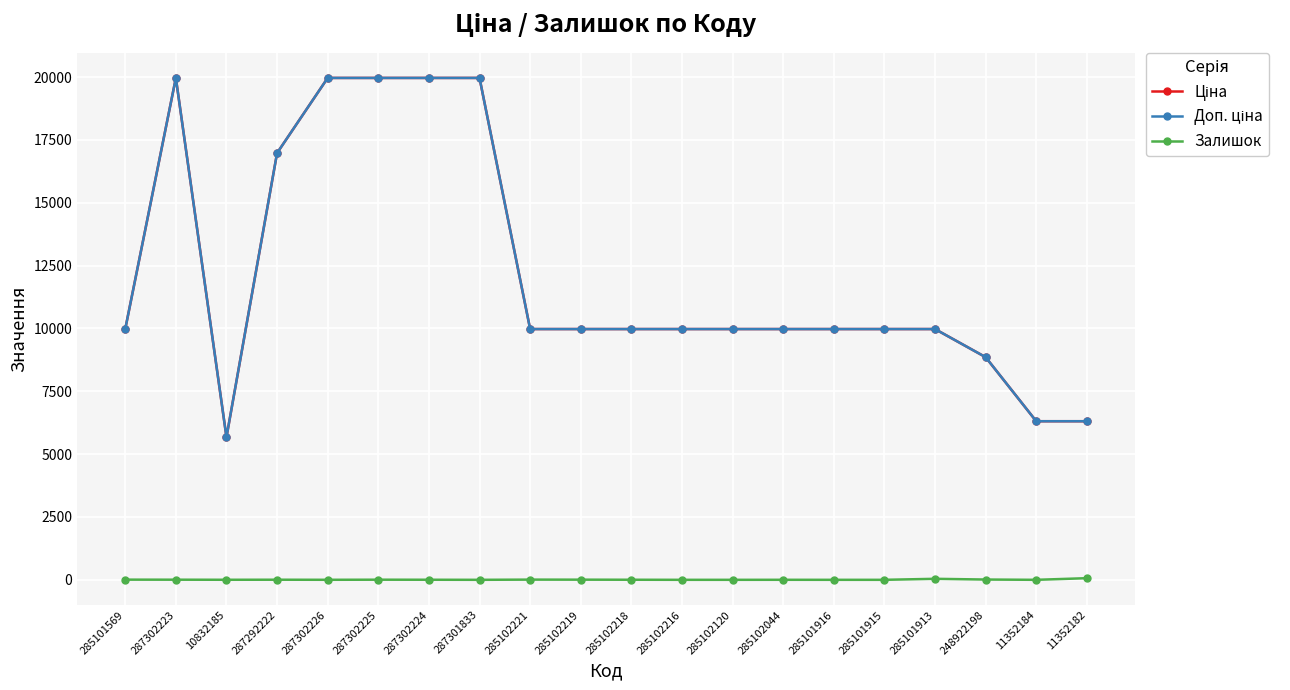

Which series has the largest total across all categories?

Ціна